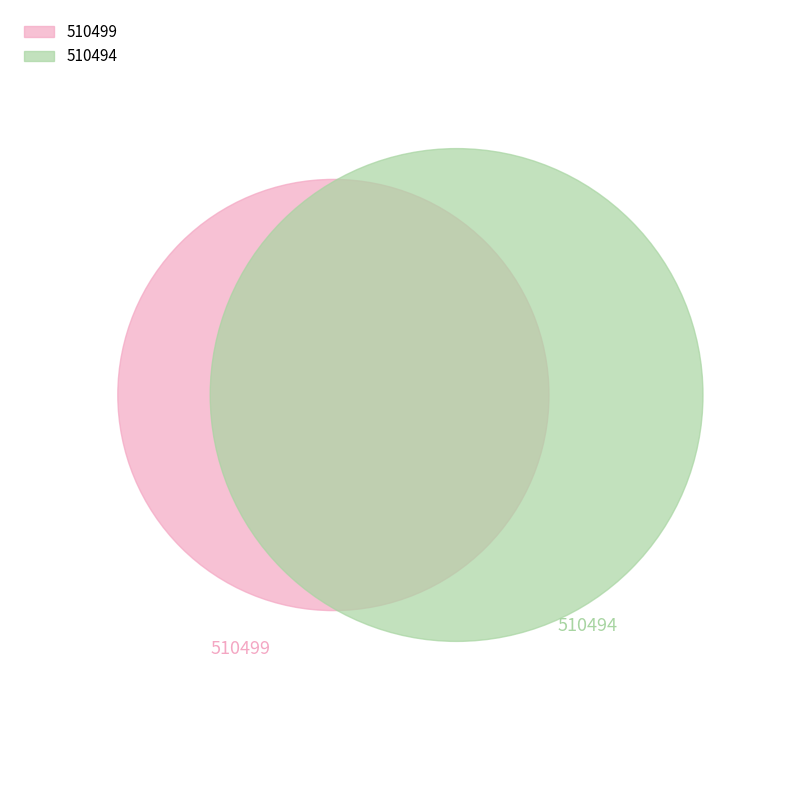

How many segments does this pie chart have?

2